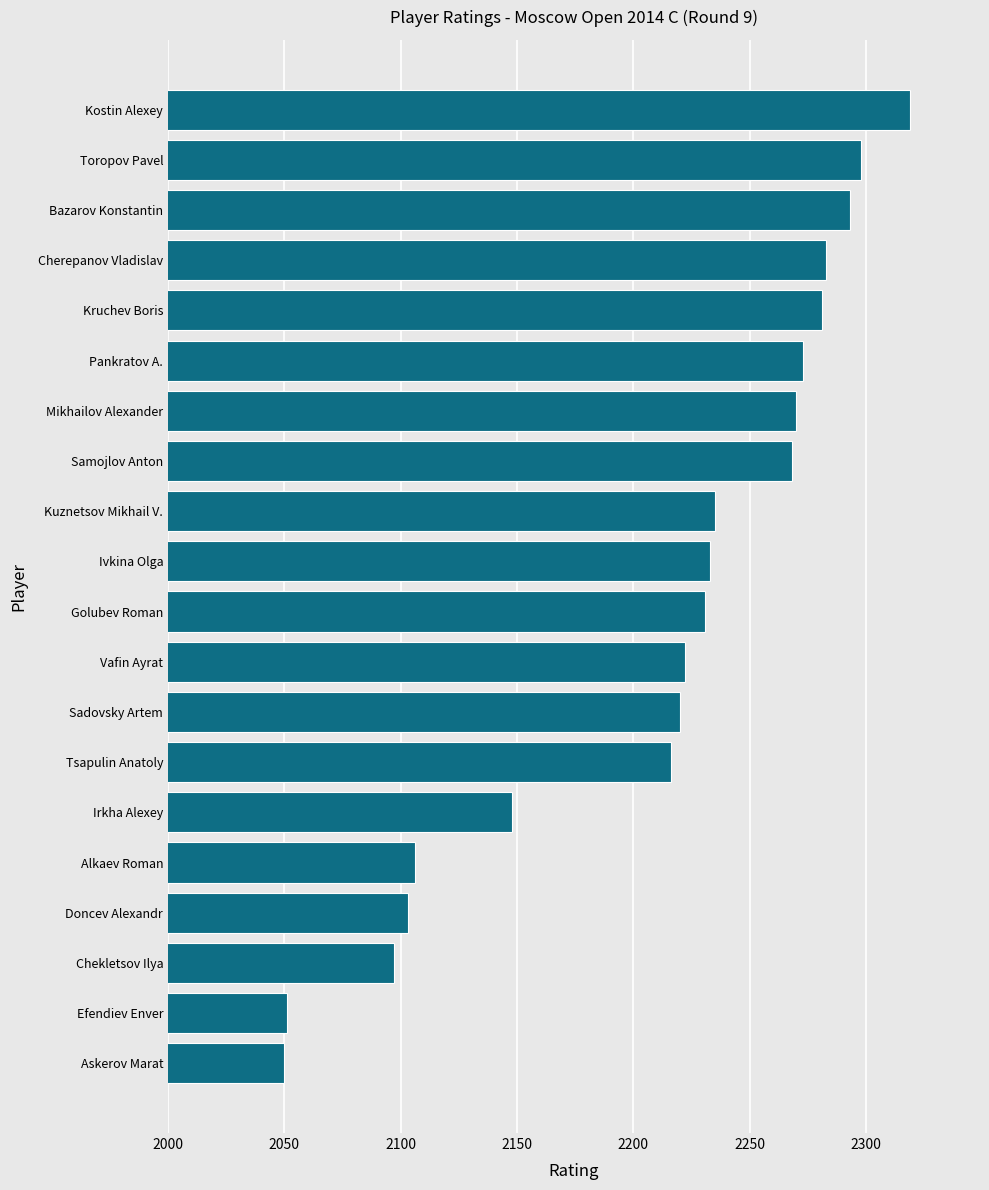

At which category does the chart reach its peak across all series?

Kostin Alexey